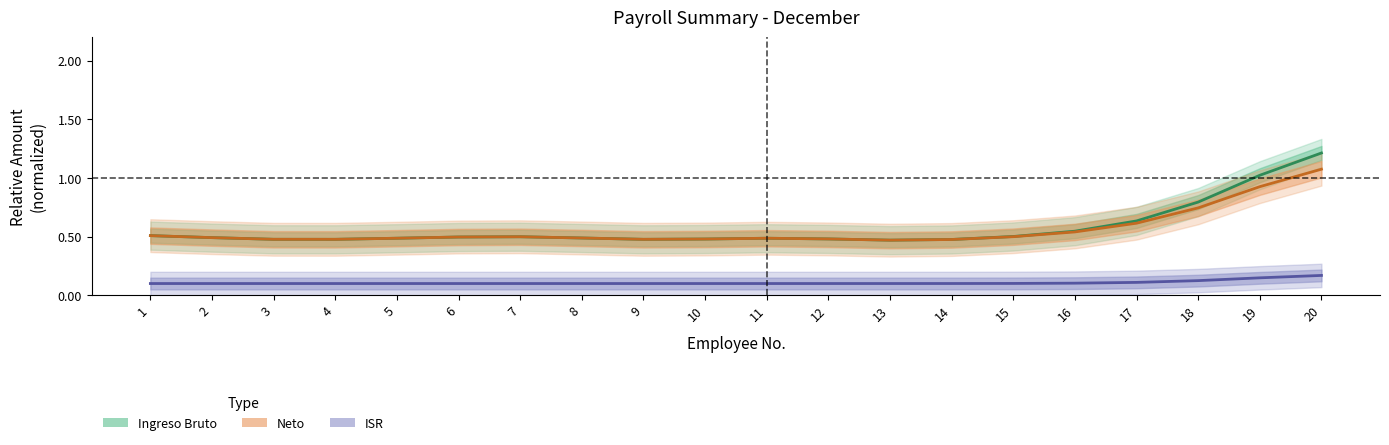

Rank the series by their maximum value, from highest to lowest.

Ingreso Bruto, Neto, ISR